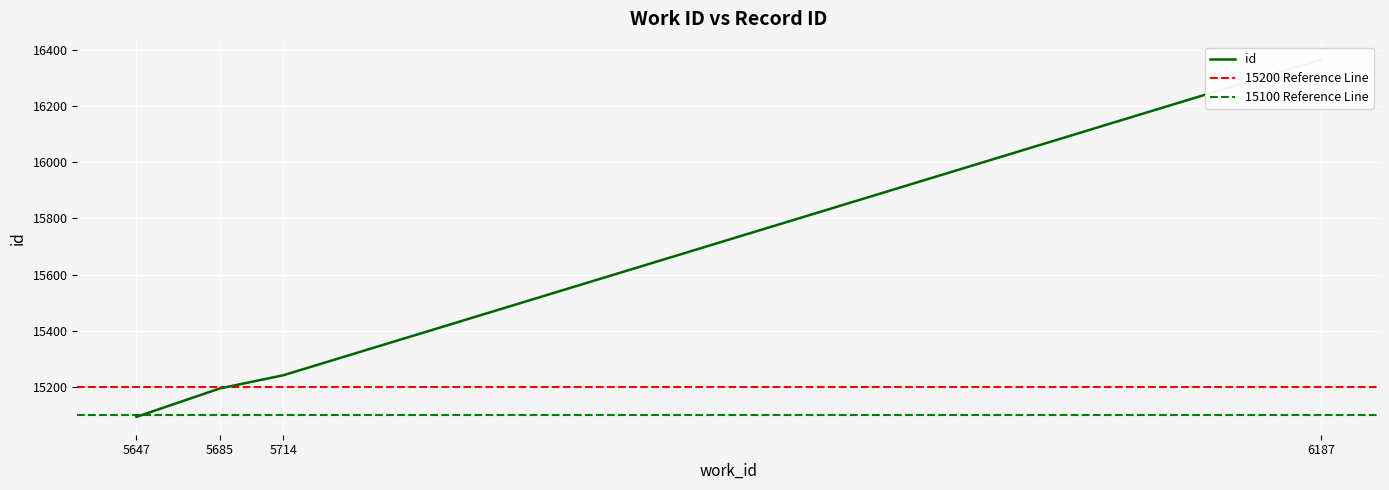

Reading left to right, what are all the values shown in this chart?

15095	15196	15243	16365